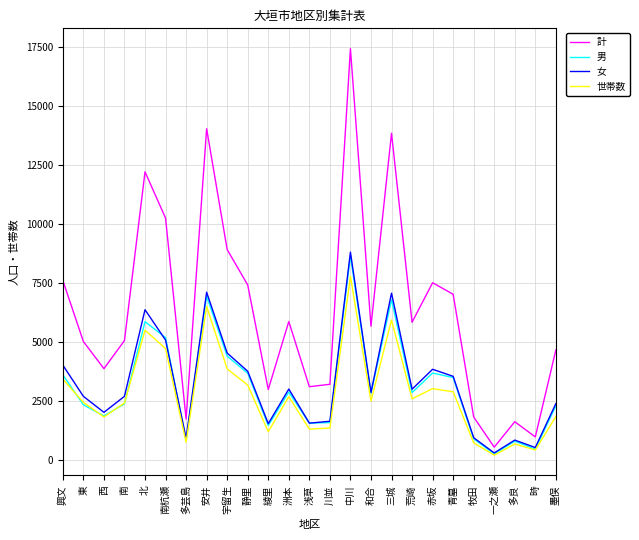

At which label is 女 closest to 4540?

宇留生